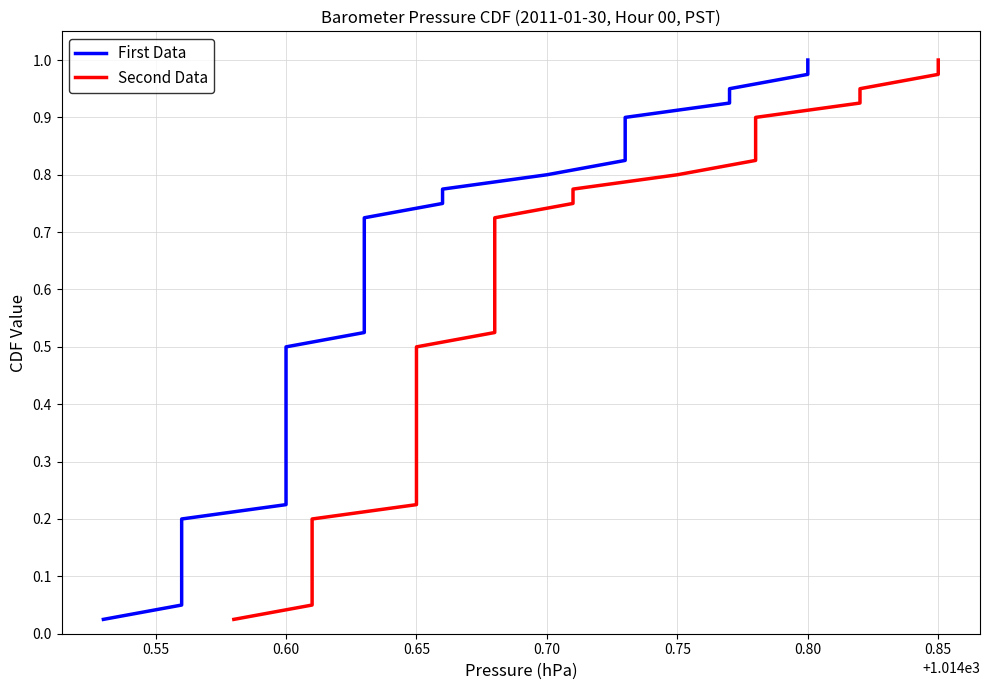

True or false: First Data and Second Data cross at least once.

False